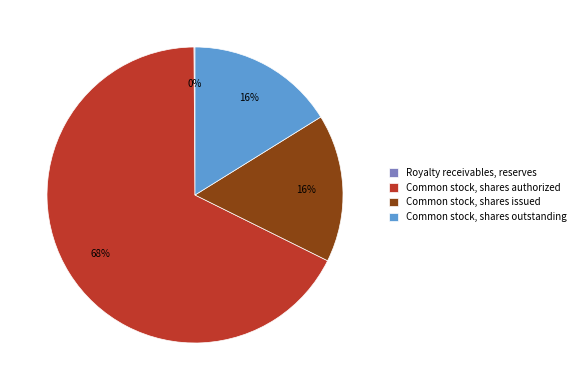

To the nearest percent, what portion does Common stock, shares issued represent?

16%